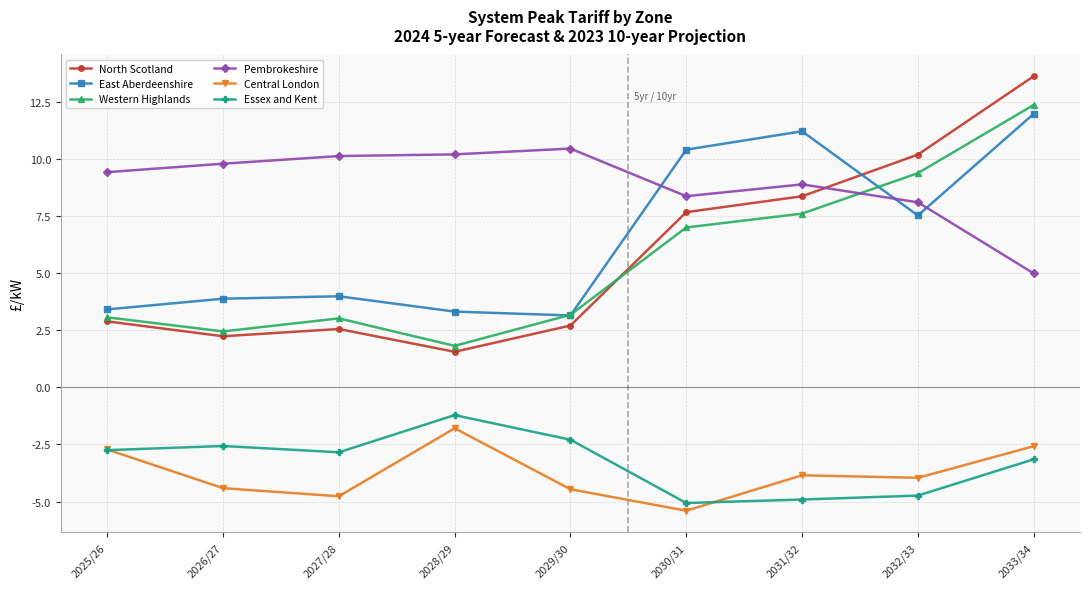

At which label does North Scotland first exceed 2?

2025/26